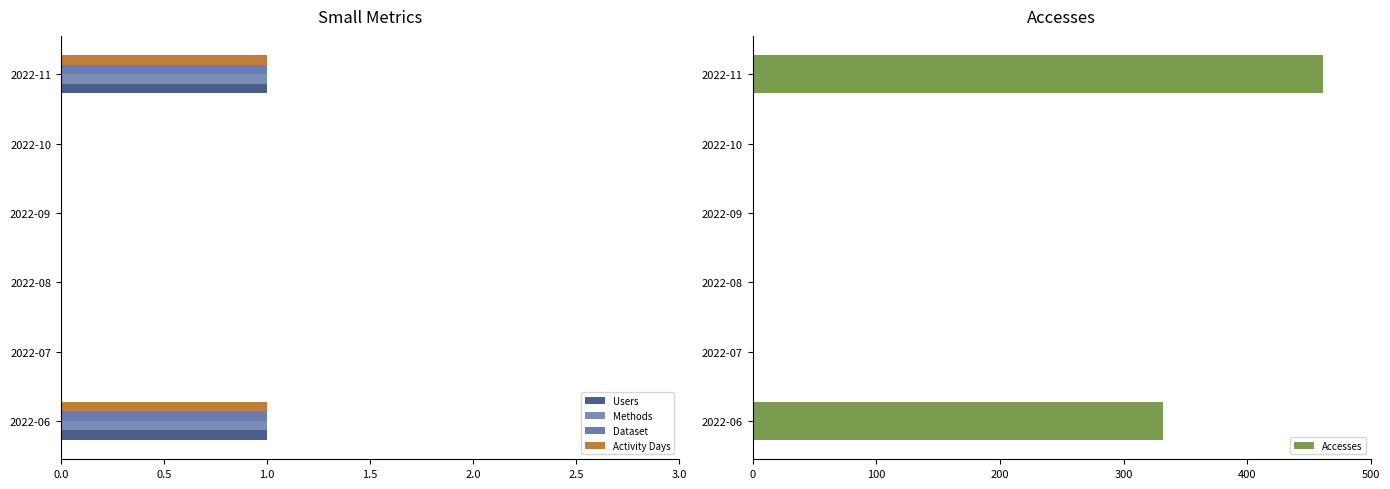

How many distinct data groups are displayed?

5